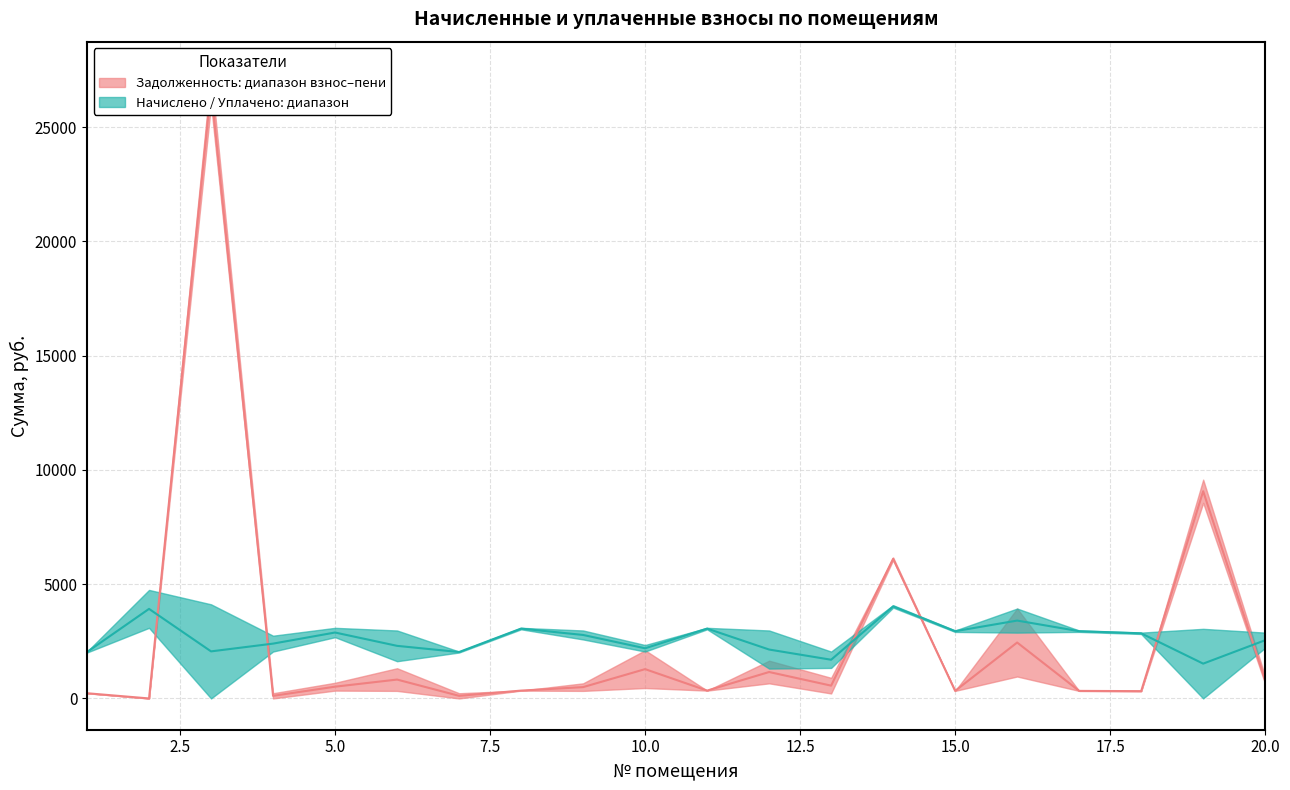

Which category has the highest value across all series?

3